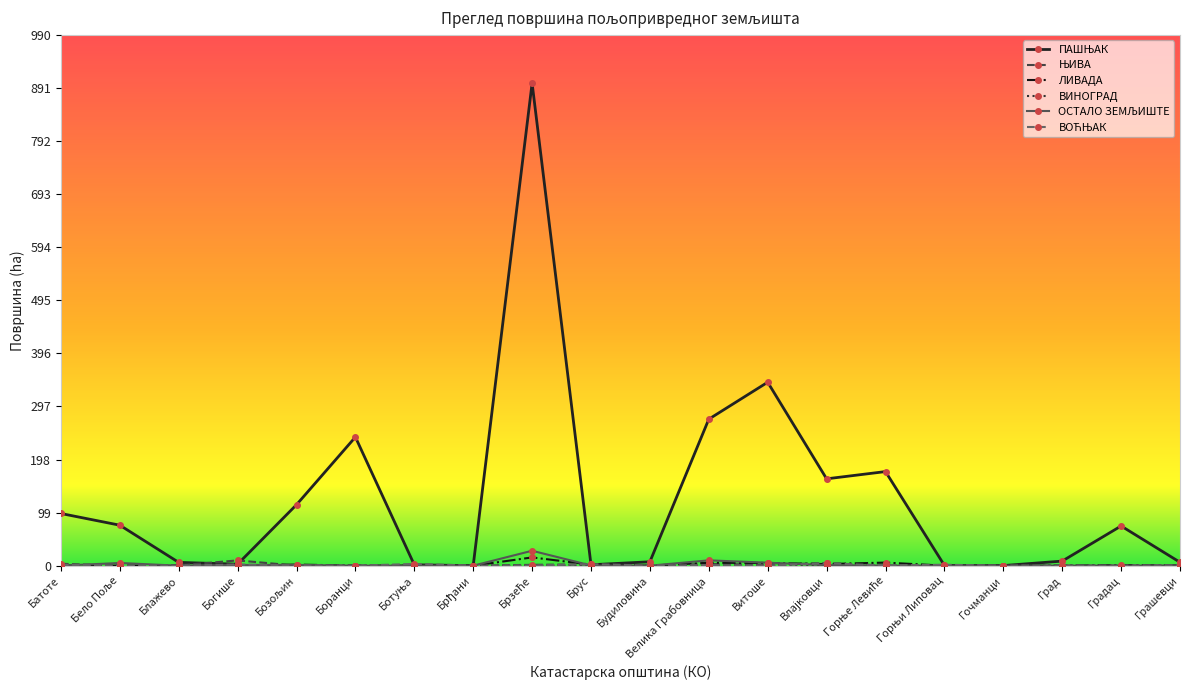

What is the label of the 10th point from the right?

Будиловина